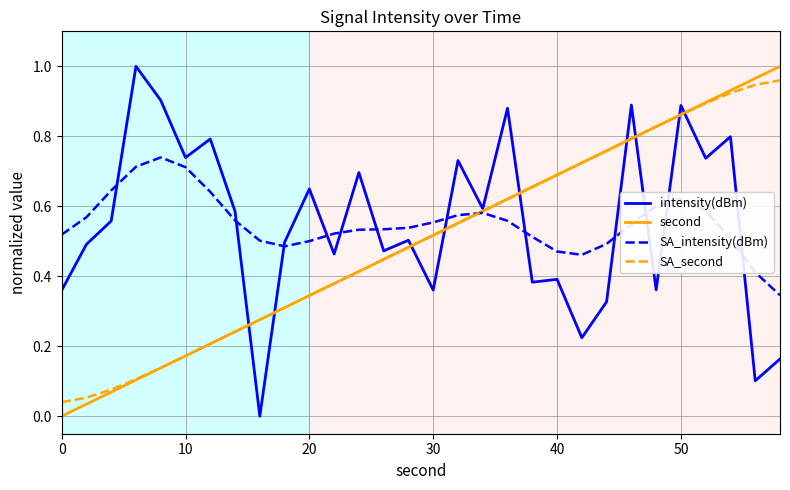

Does the chart display data point markers on the line(s)?

No